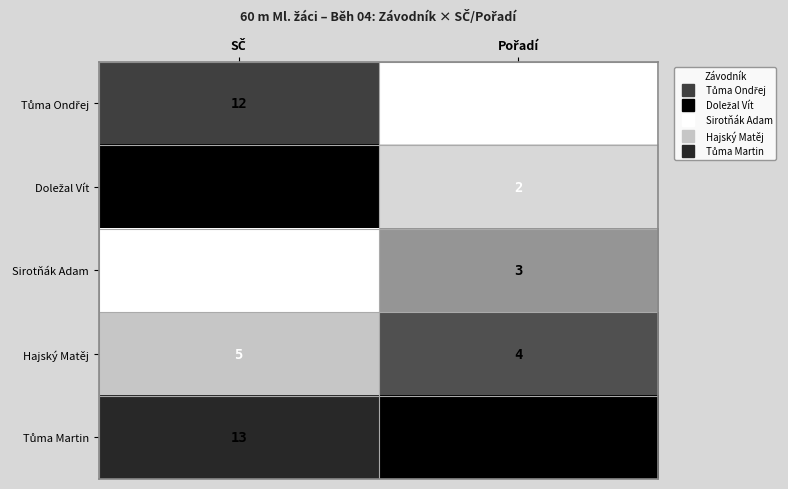

At how many categories does at least one series exceed 0?

2